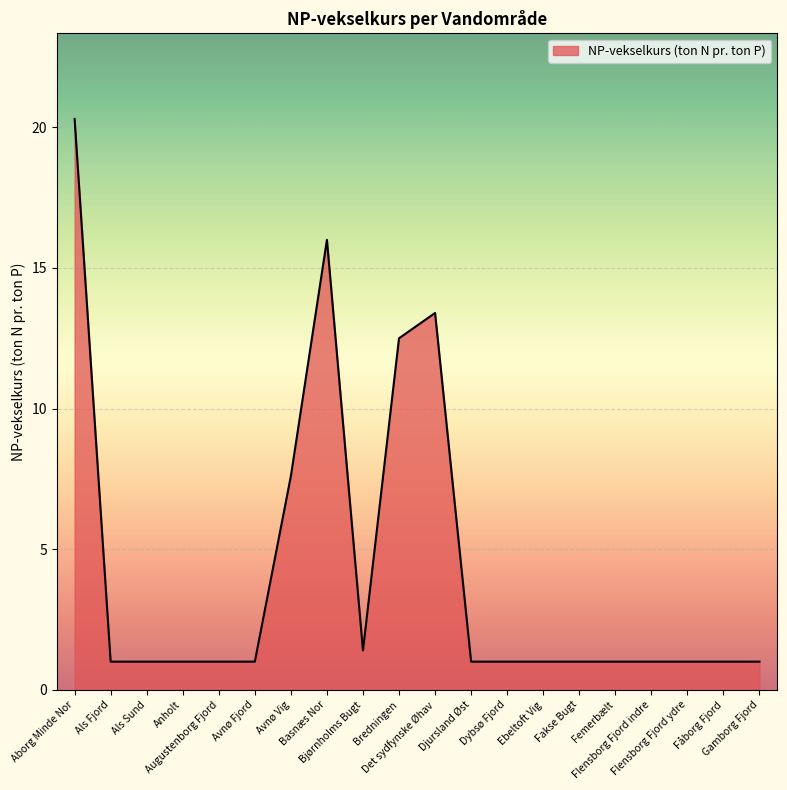

What is the greatest value displayed?

20.3